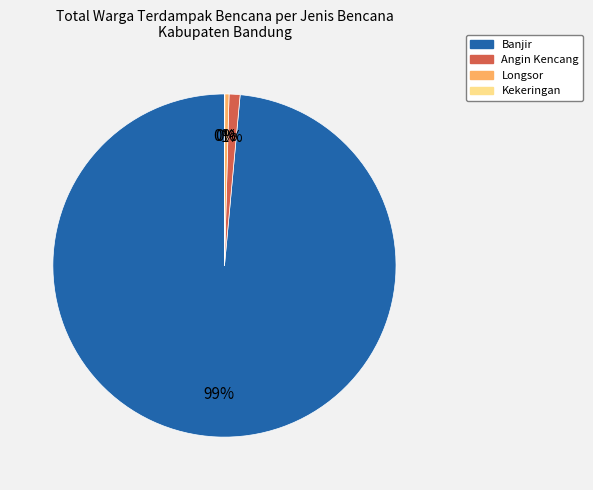

Does any single category account for the majority?

Yes